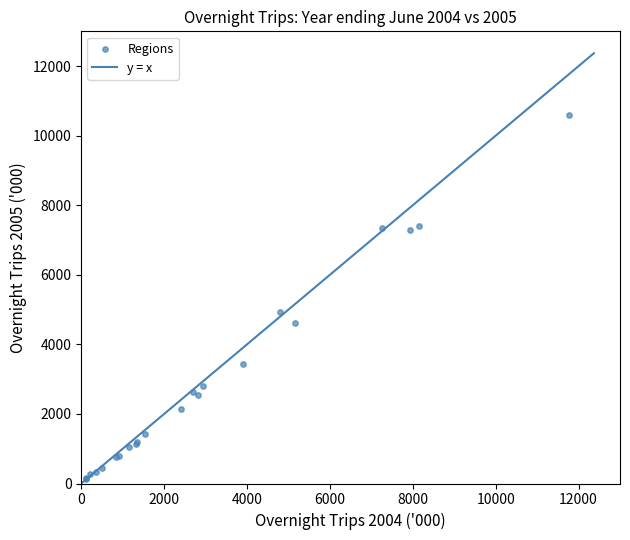

What Y value in the scatter plot is closest to 5364?

4936.4